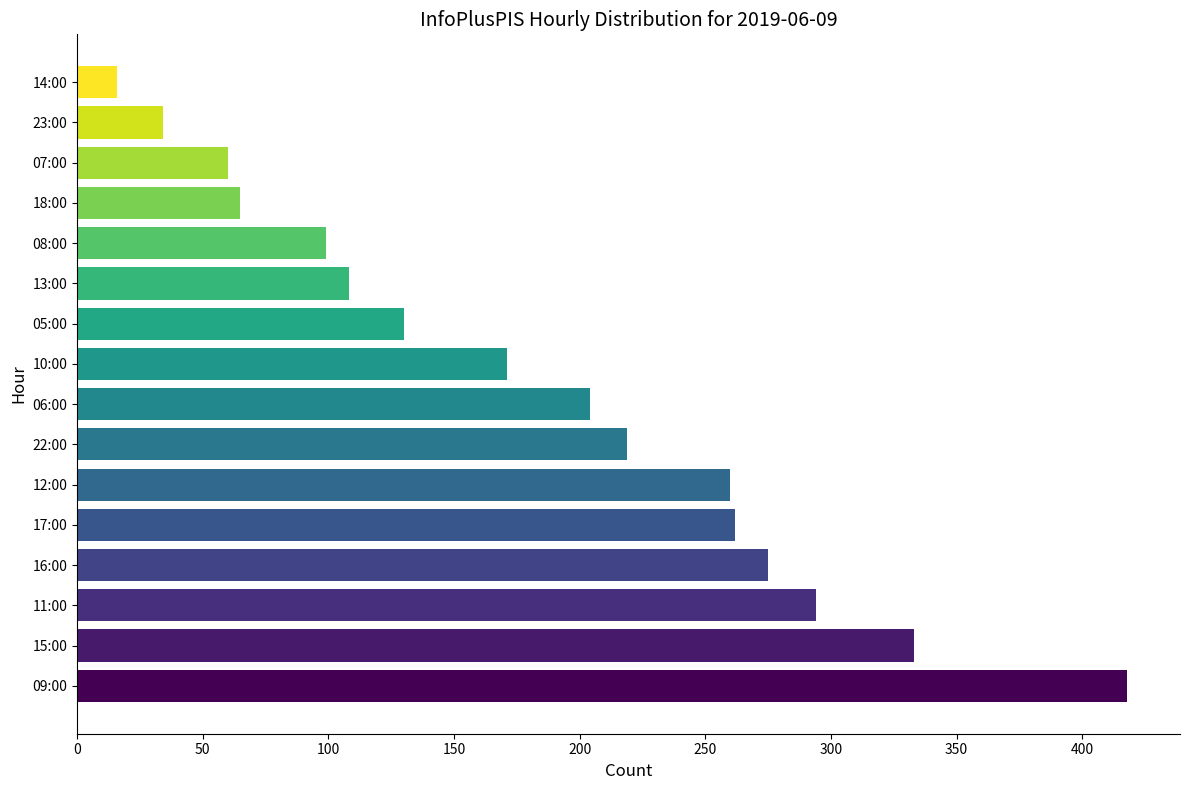

Reading bottom to top, list all the values displayed in this chart.

418	333	294	275	262	260	219	204	171	130	108	99	65	60	34	16